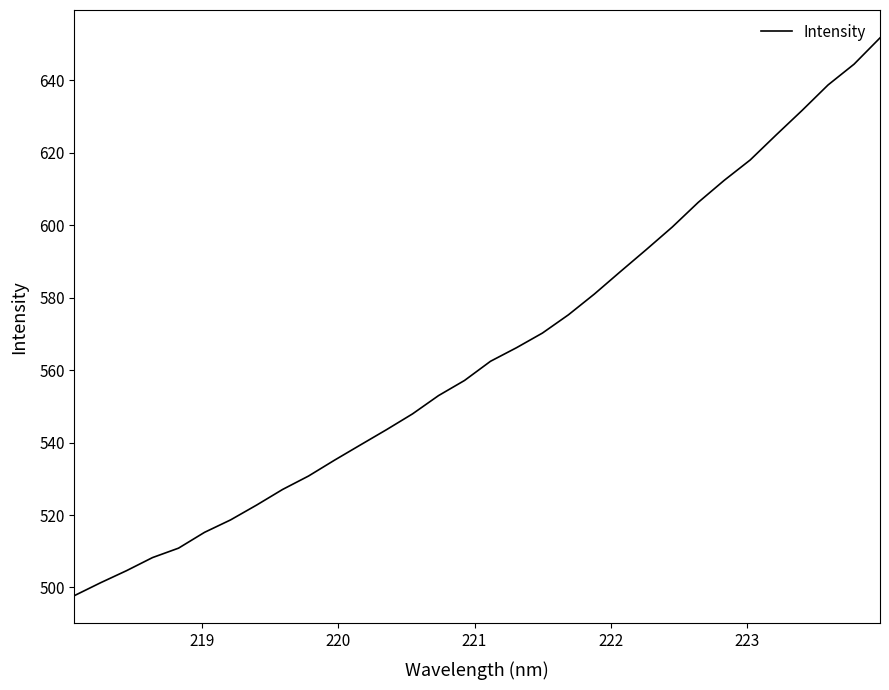

What is the greatest value displayed?

651.7